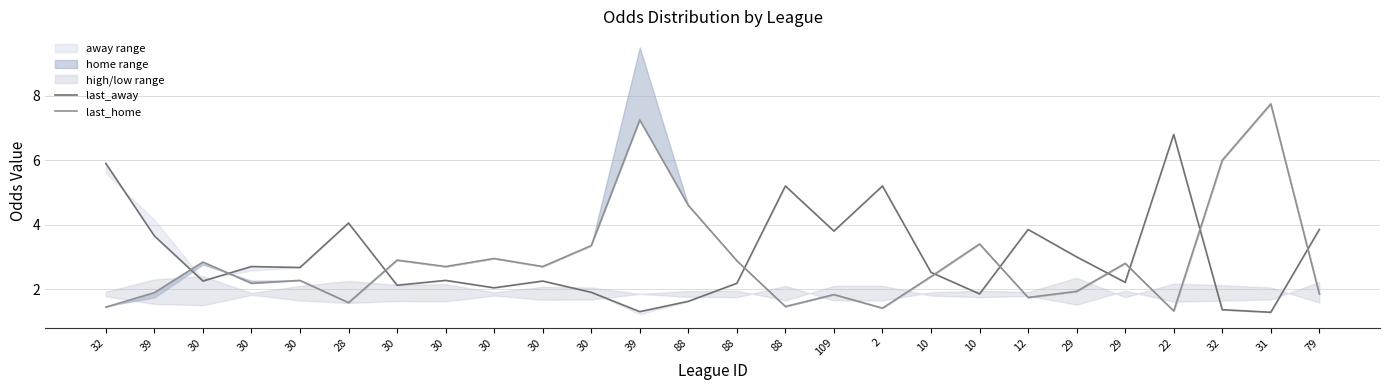

At which category is the sum across all series the highest?

31